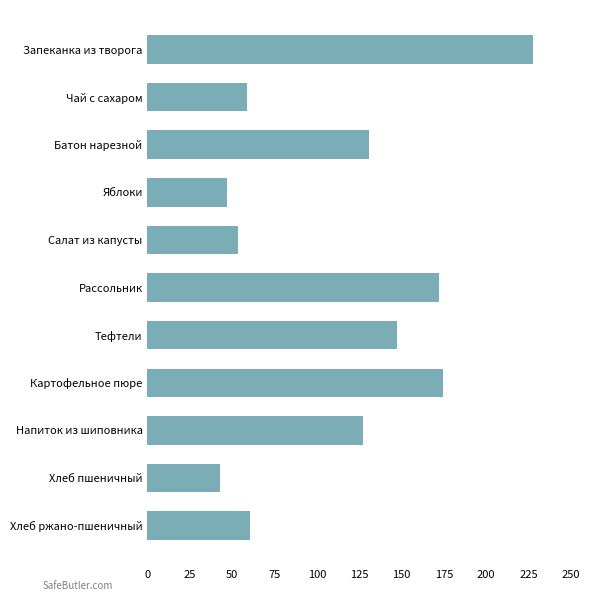

Is it true that the value at Чай с сахаром is 58.8?

True